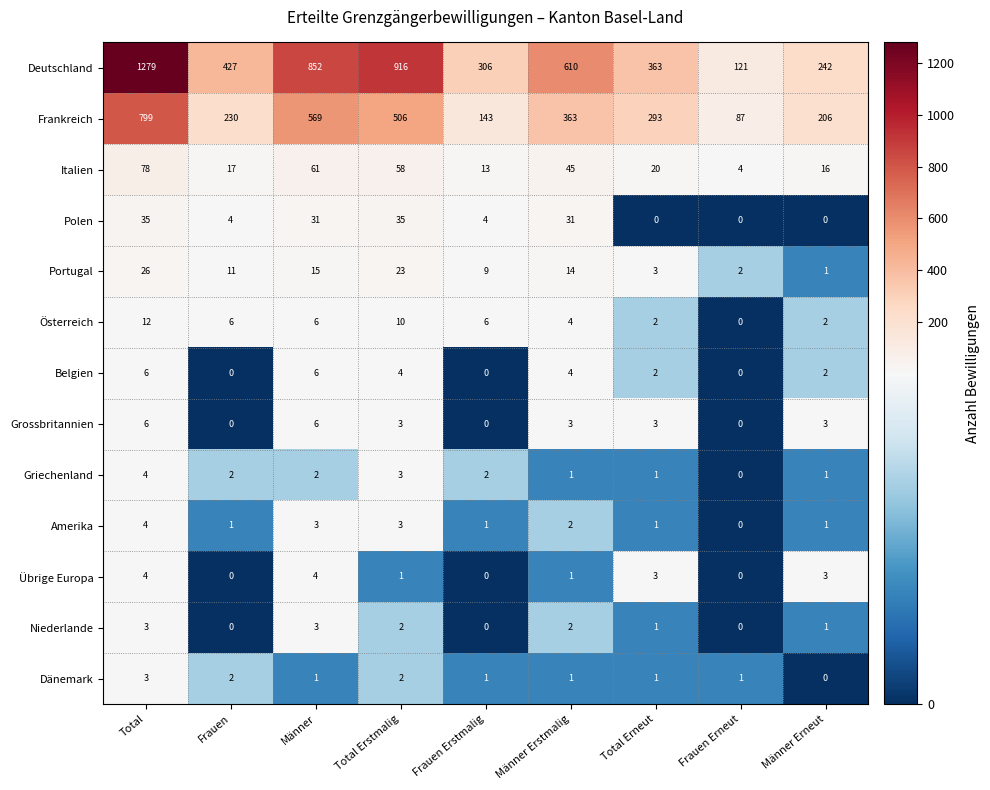

Where does the Übrige Europa series first go above 1?

Total